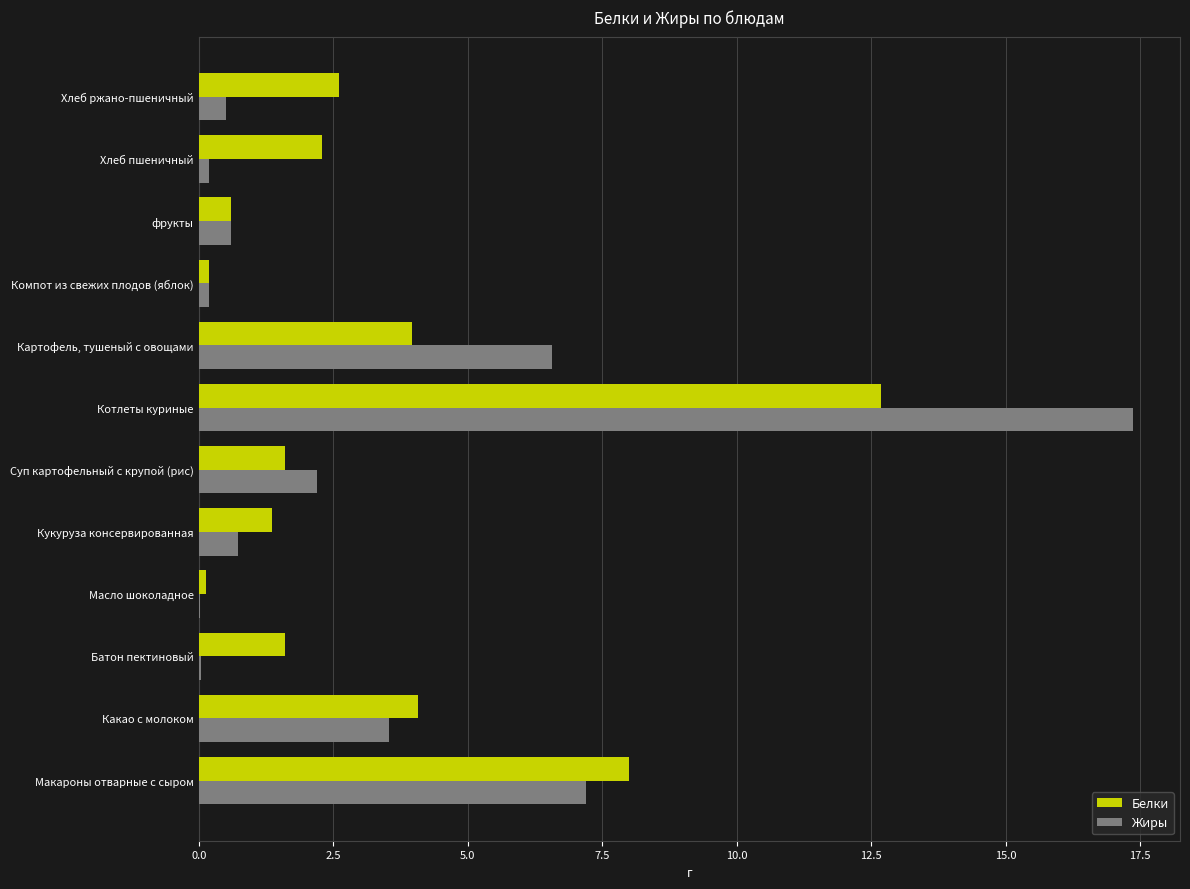

What is the greatest value displayed?

17.4